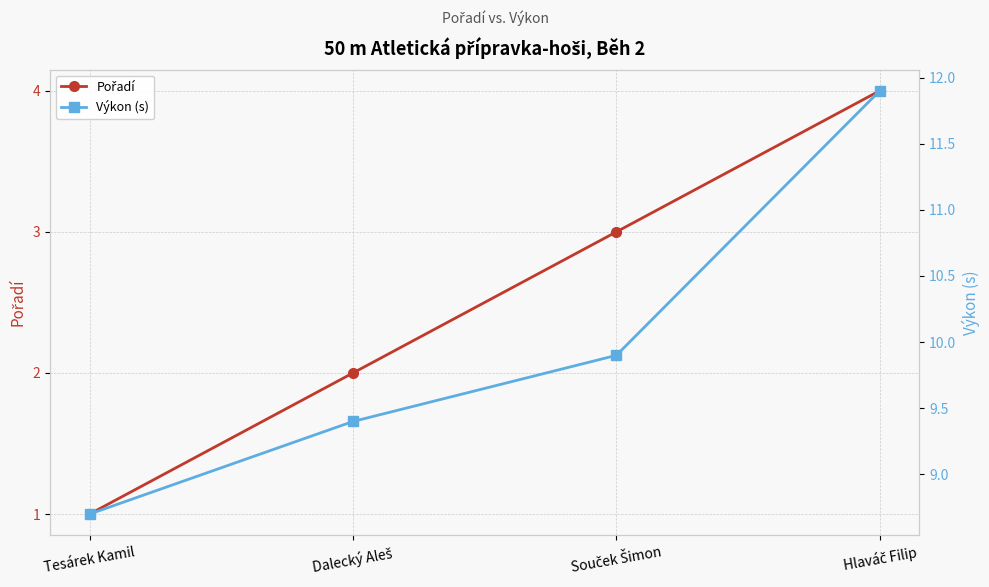

How many distinct data groups are displayed?

2